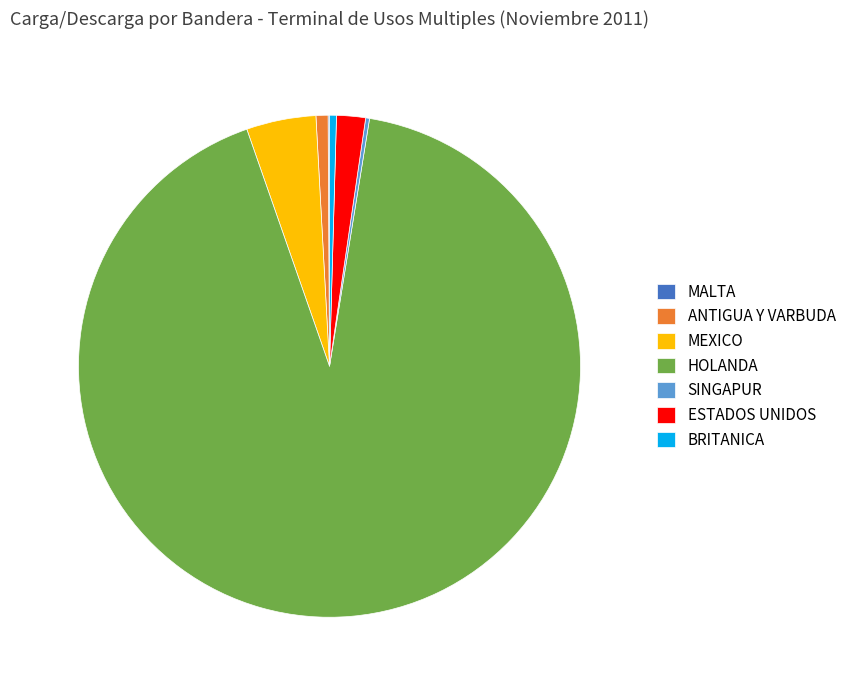

Which category has the biggest portion of the pie?

HOLANDA